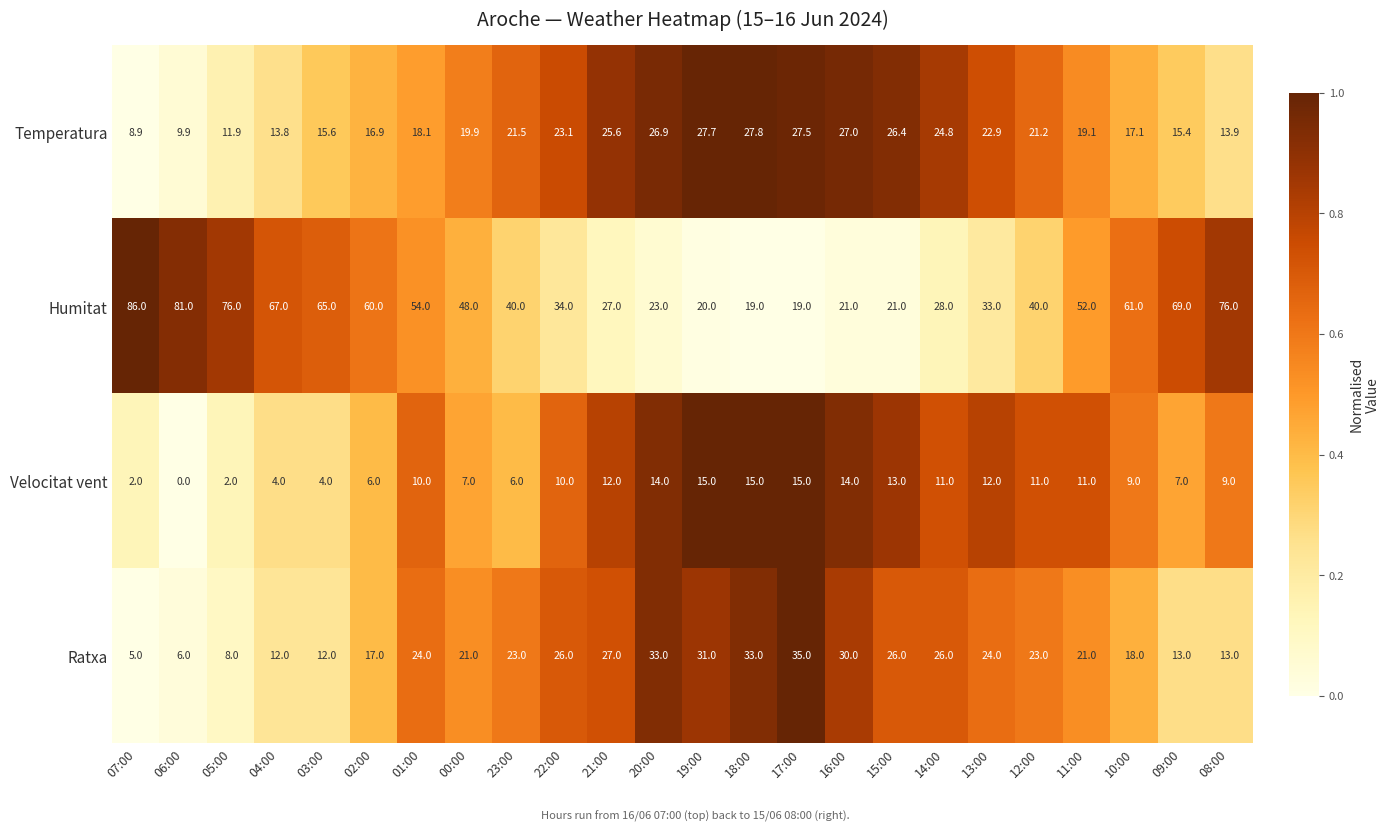

At 13:00, list the series in order from smallest to largest.

Velocitat vent, Temperatura, Ratxa, Humitat